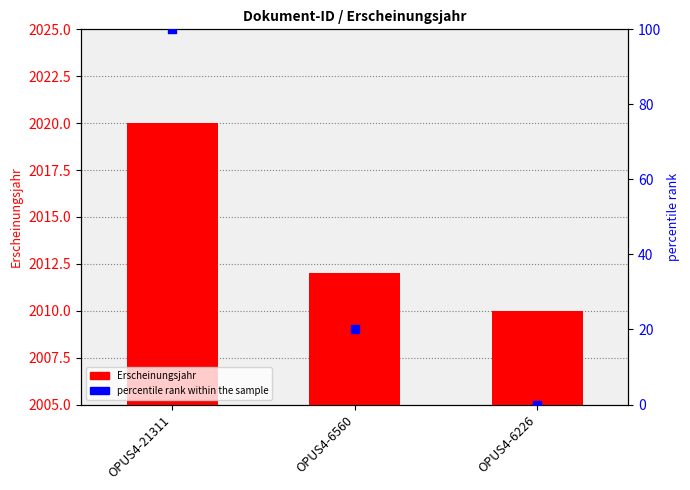

Which series has the largest total across all categories?

Erscheinungsjahr